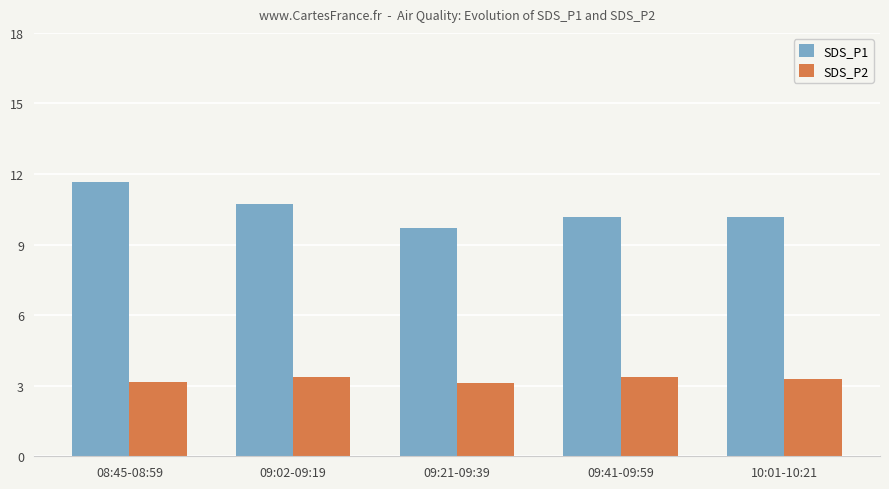

How many distinct data groups are displayed?

2